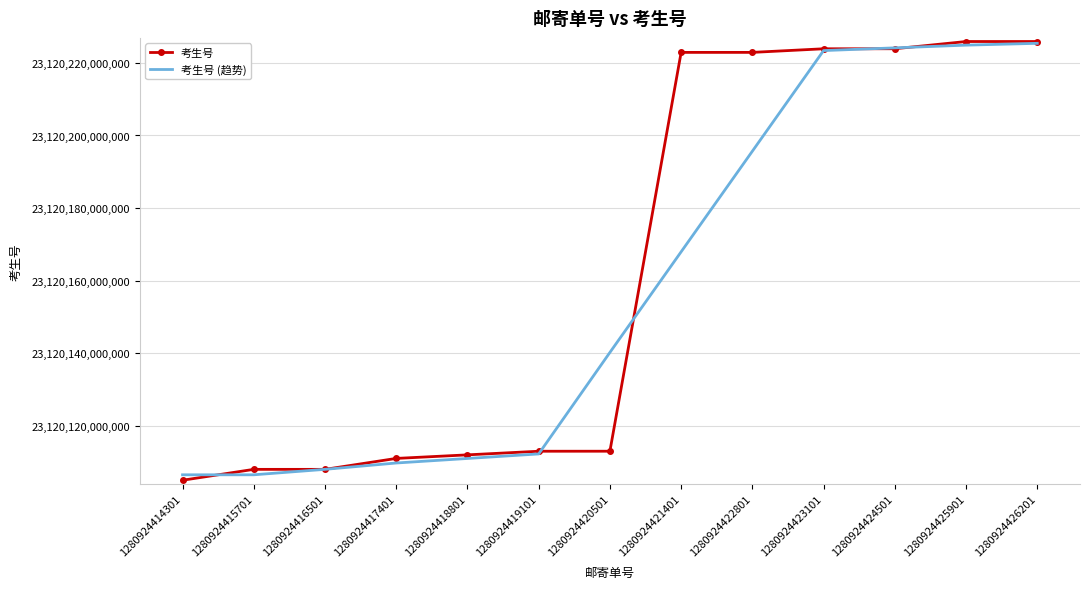

Which category has the lowest value in the 考生号 series?

1280924414301